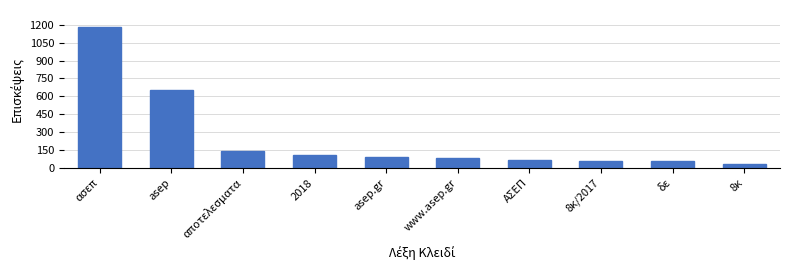

Between asep and www.asep.gr, which is larger?

asep